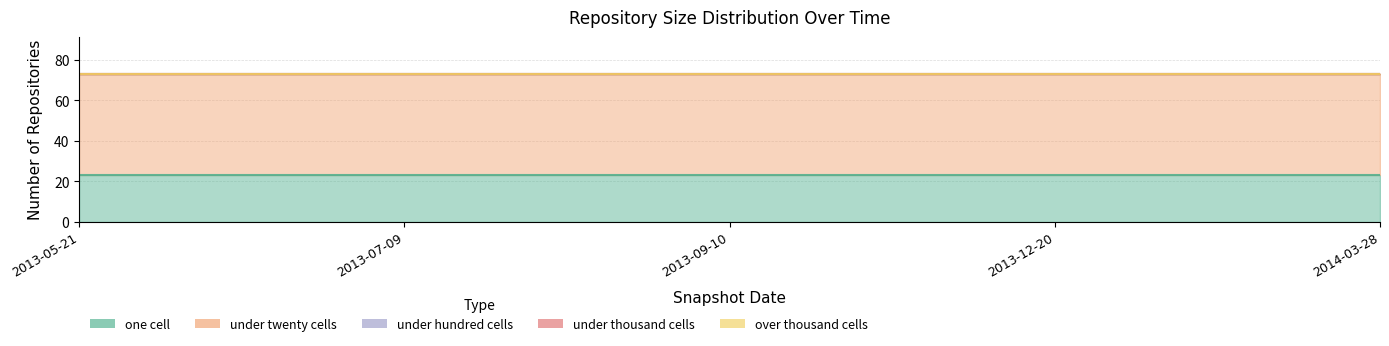

Which series has the largest range (max minus min)?

one_cell